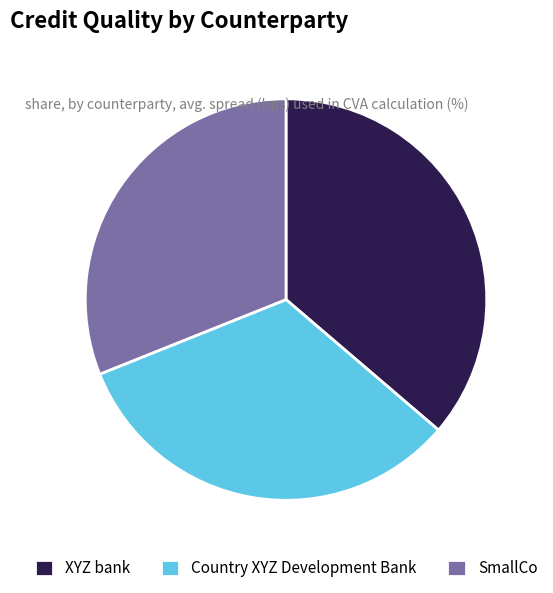

How many segments does this pie chart have?

3